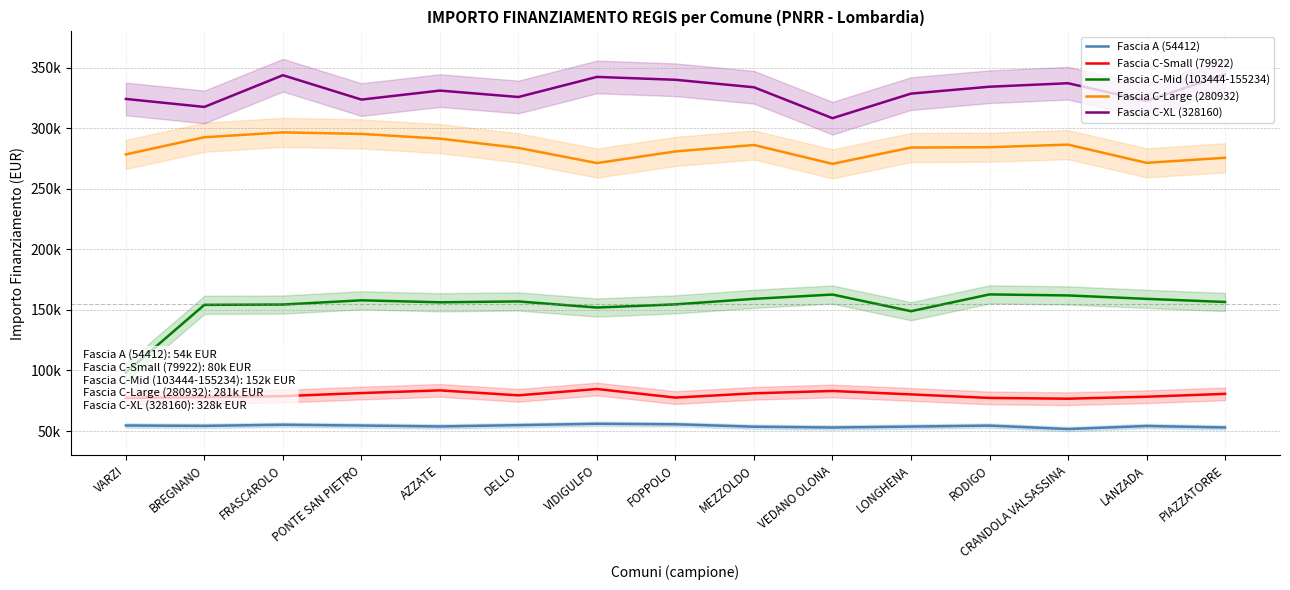

At how many categories does at least one series exceed 284873?

15